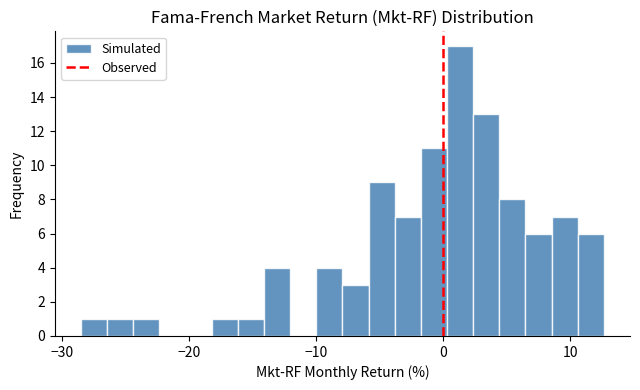

Around what value on the x-axis is the tallest bar? Give the approximate position of its centre, as read against the axis.

1